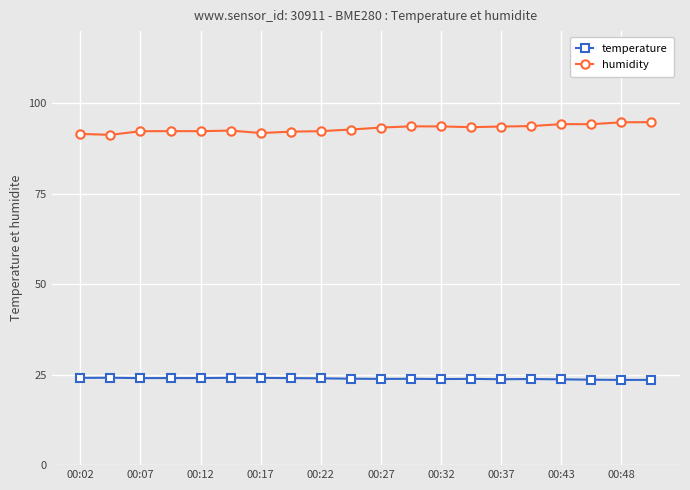

Which series has the widest spread of values?

humidity